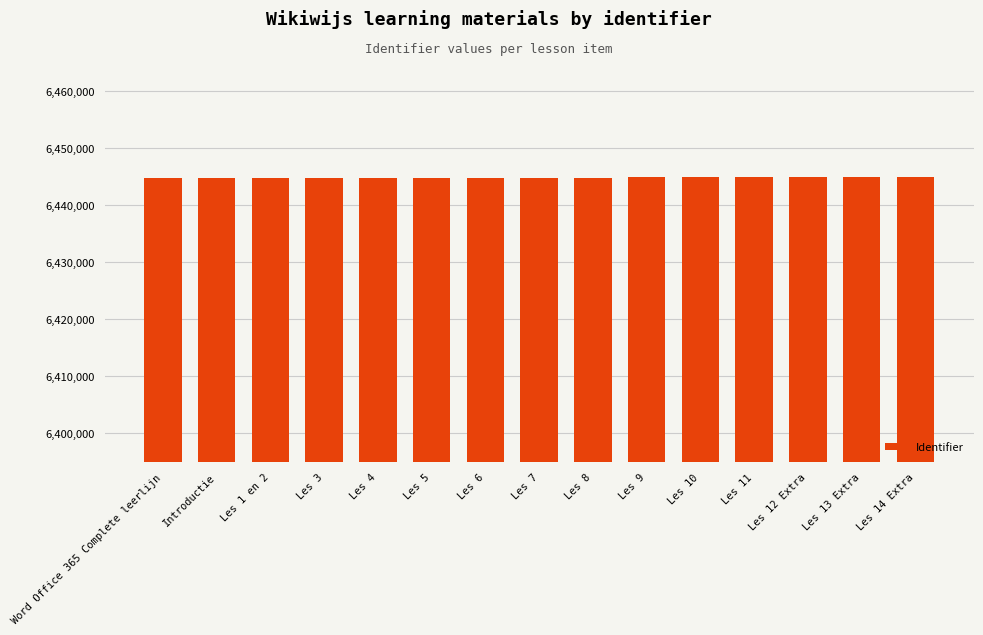

The chart shows a value of 6444869 at Les 3. True or false?

True